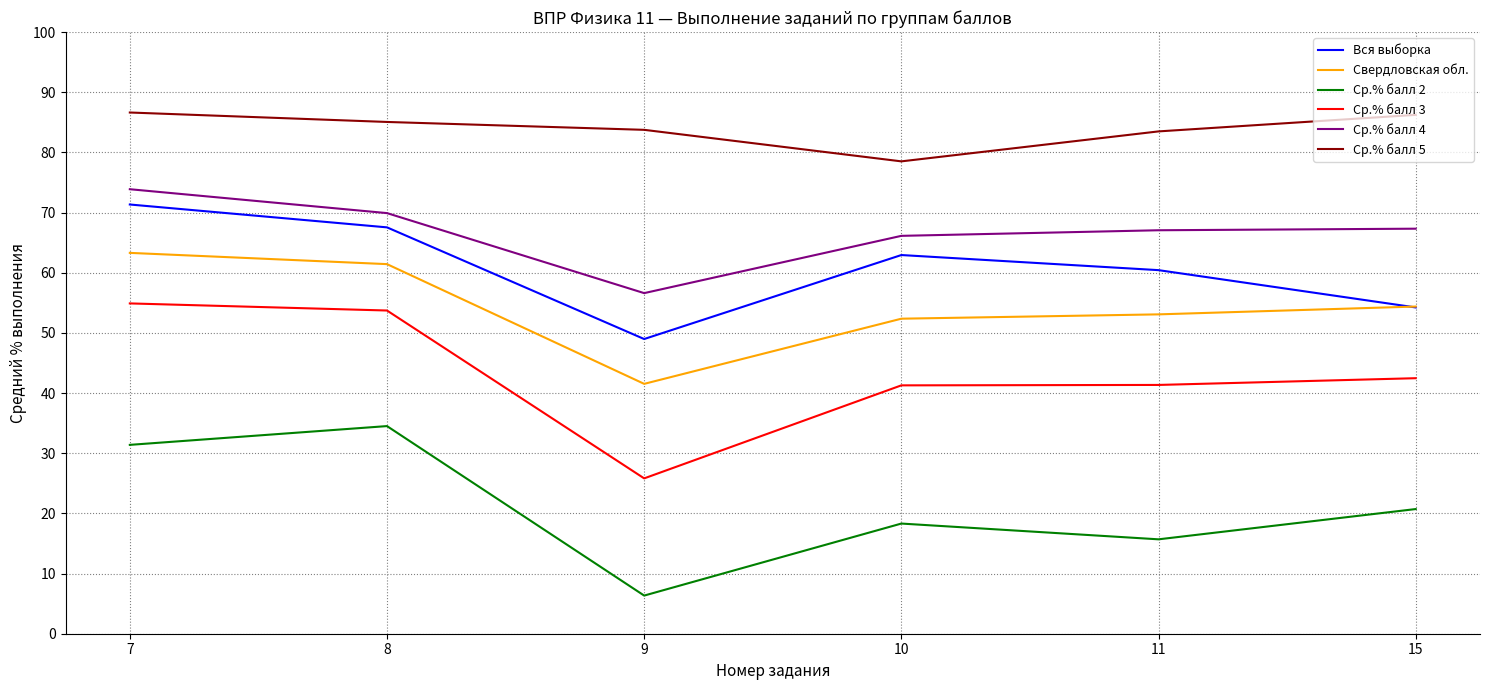

What are all the series names shown in the legend?

Вся выборка, Свердловская обл., Ср.% балл 2, Ср.% балл 3, Ср.% балл 4, Ср.% балл 5